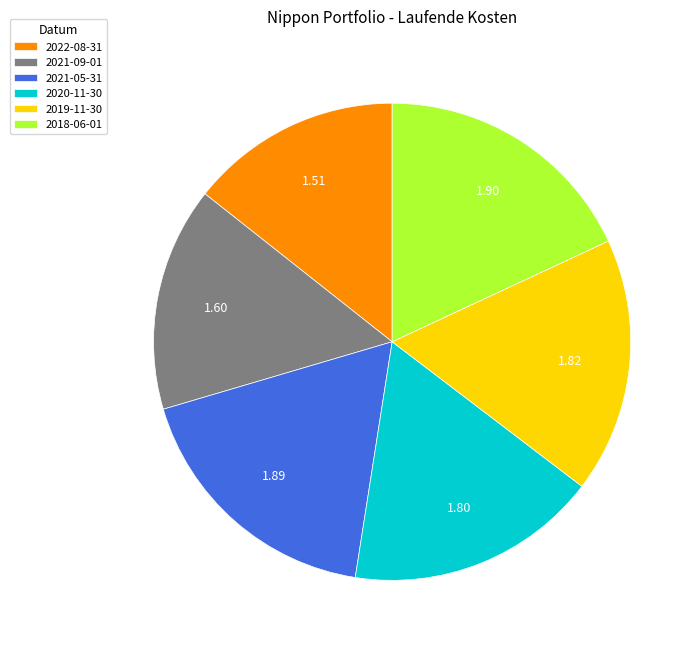

The 2021-05-31 slice represents 18% of the pie. True or false?

True